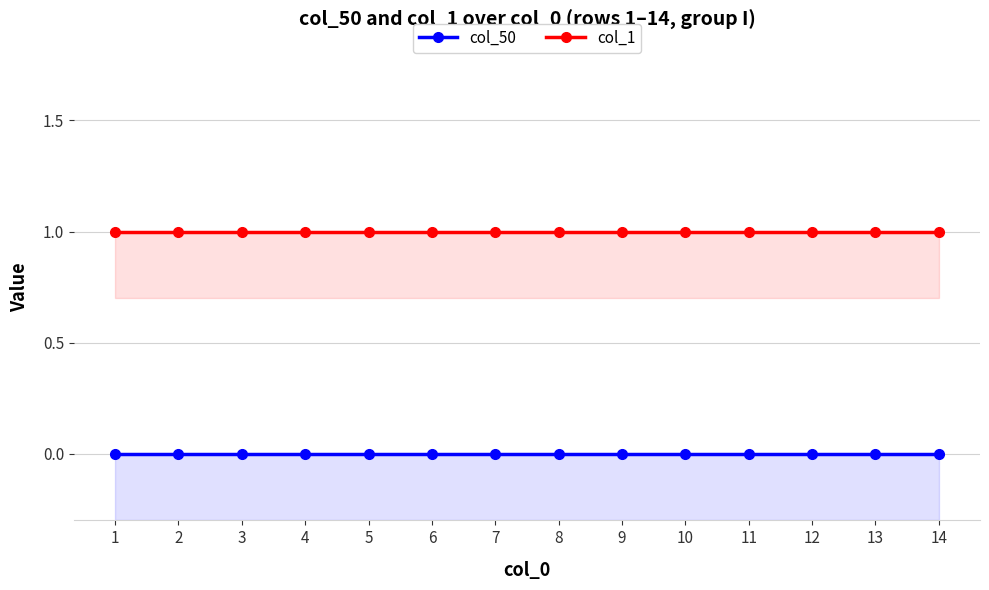

Which series changed the most between 4 and 13?

col_50